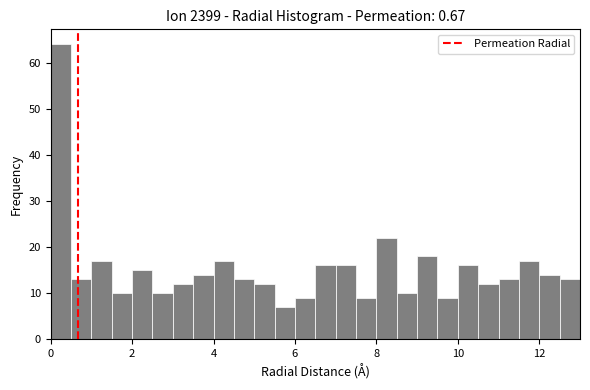

Around what value on the x-axis is the tallest bar? Give the approximate position of its centre, as read against the axis.

0.2